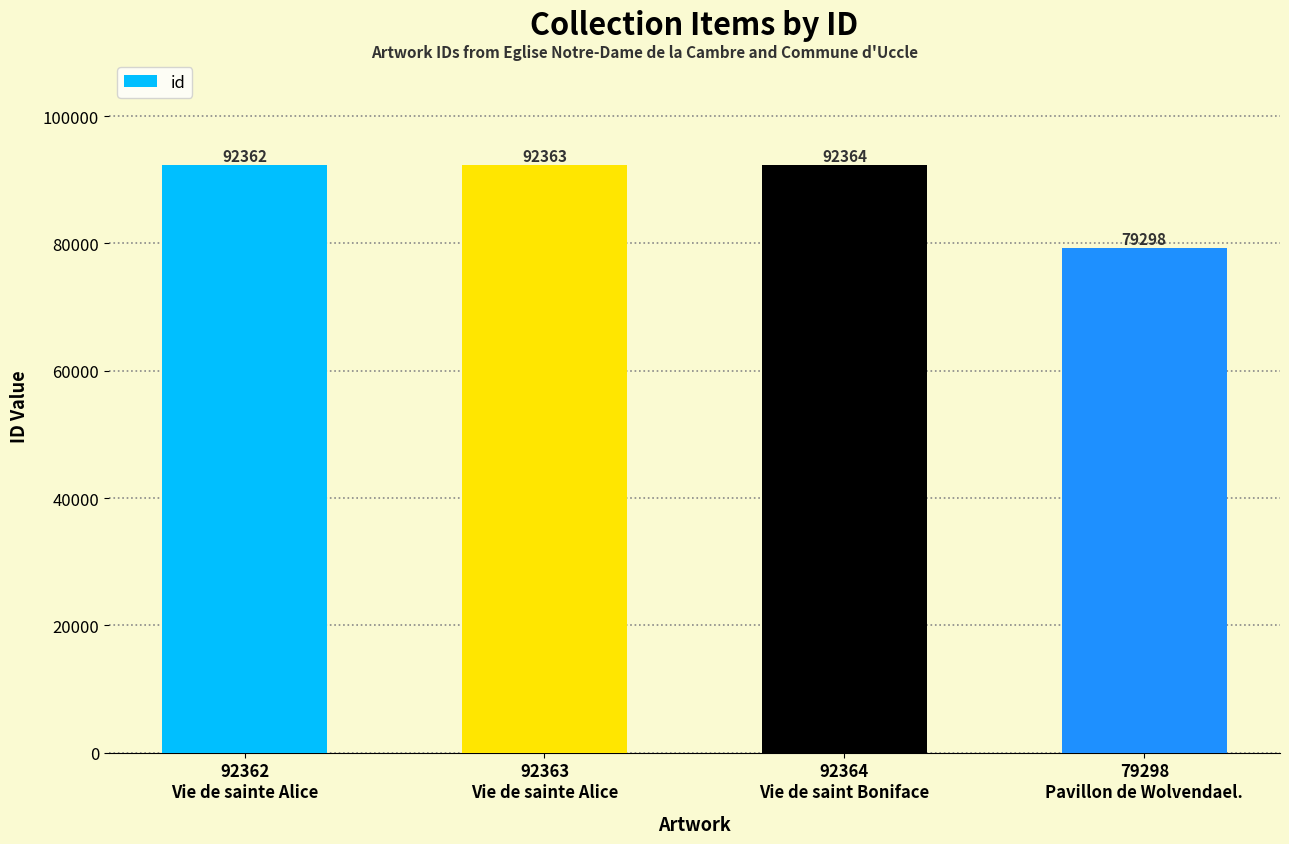

The value at 92364
Vie de saint Boniface is 92364. True or false?

True